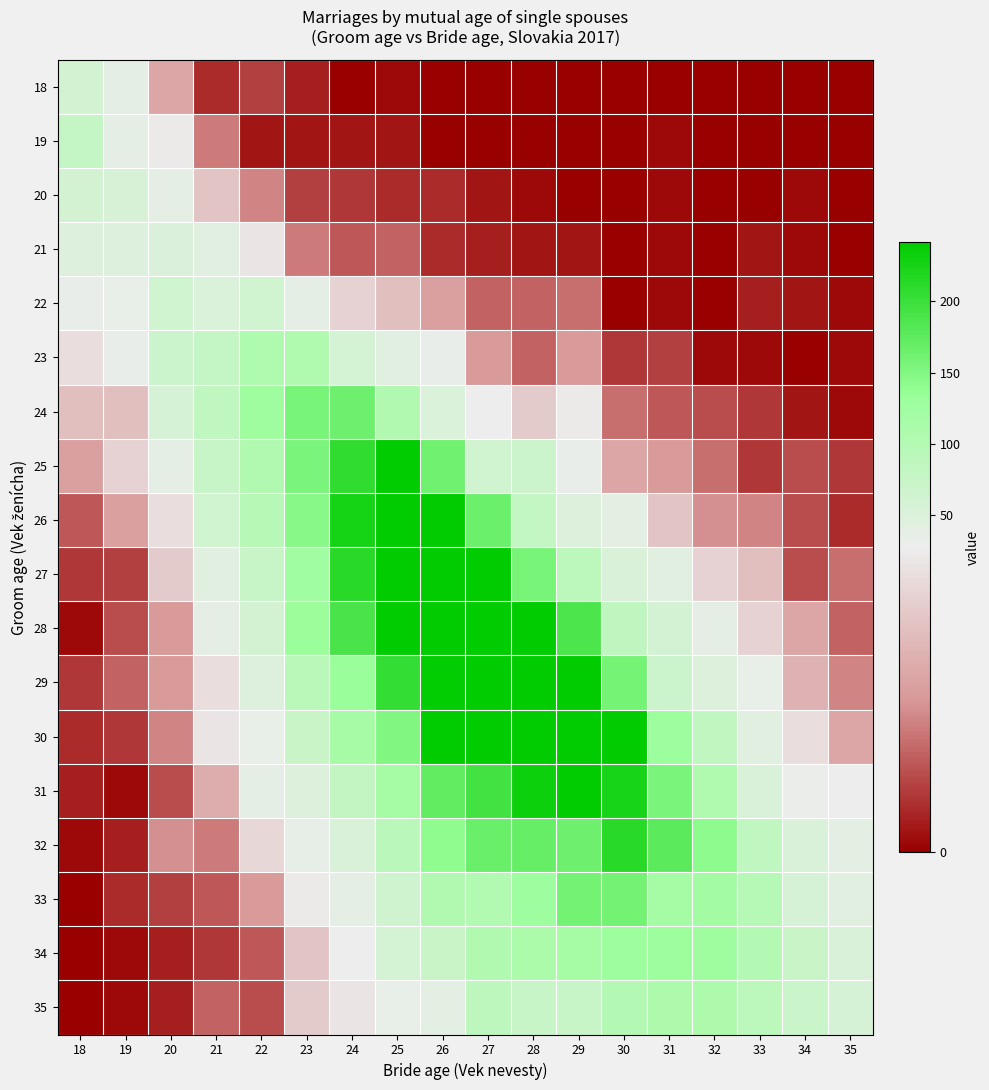

What is the difference between the highest and lowest values at 22?

124